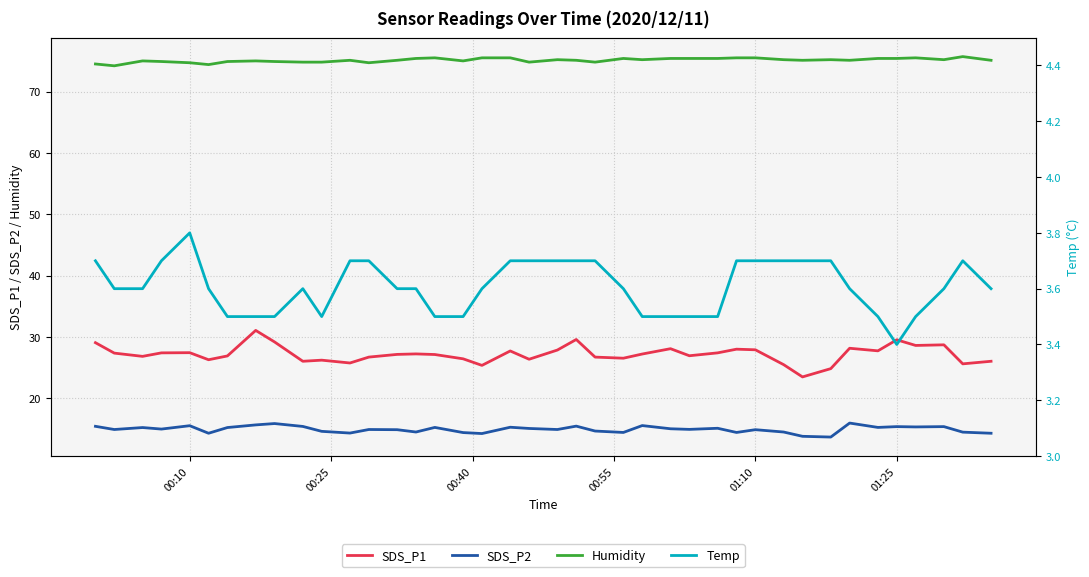

What is the highest value of the Humidity series?

75.7